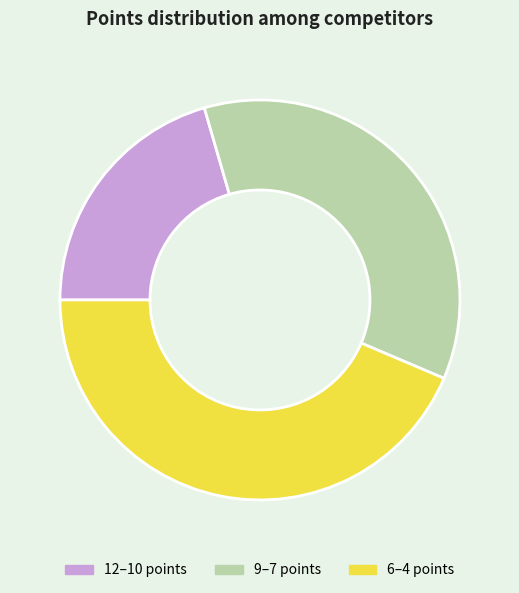

Rank the categories by value from lowest to highest.

12–10 points, 9–7 points, 6–4 points